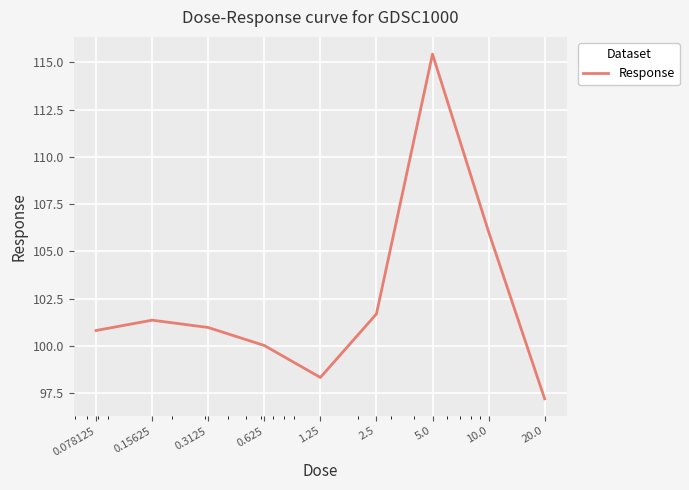

What is the sum of all values?

921.9